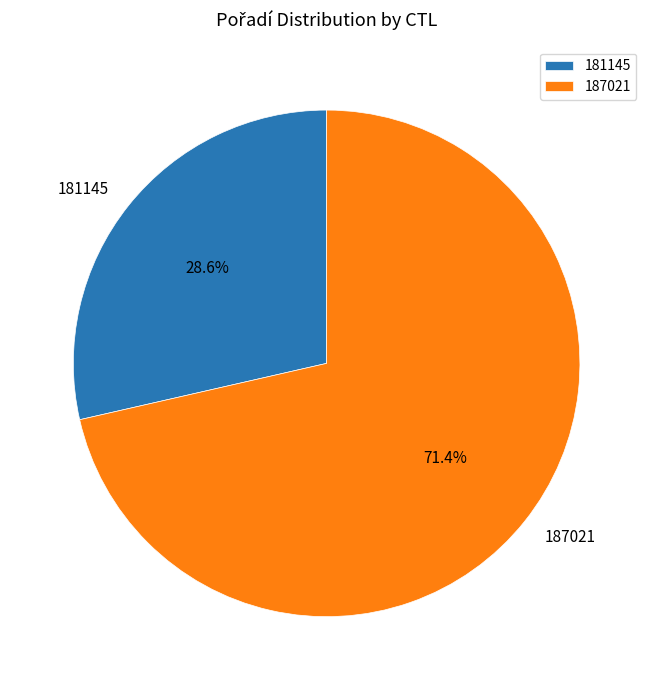

To the nearest percent, what is the average slice percentage?

50%